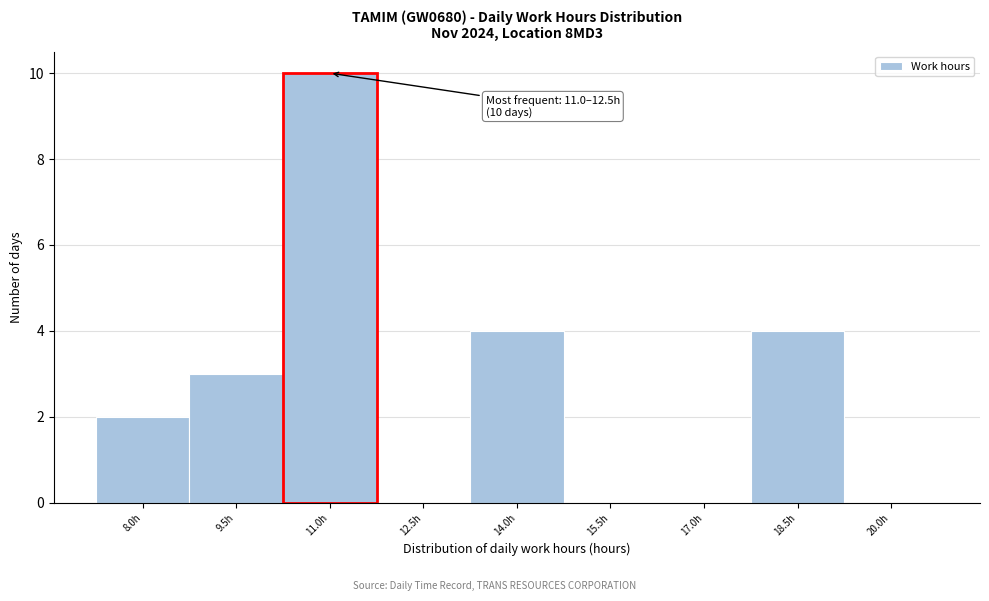

Reading left to right, transcribe all the data shown in this chart.

8.0h=2	9.5h=3	11.0h=10	12.5h=0	14.0h=4	15.5h=0	17.0h=0	18.5h=4	20.0h=0